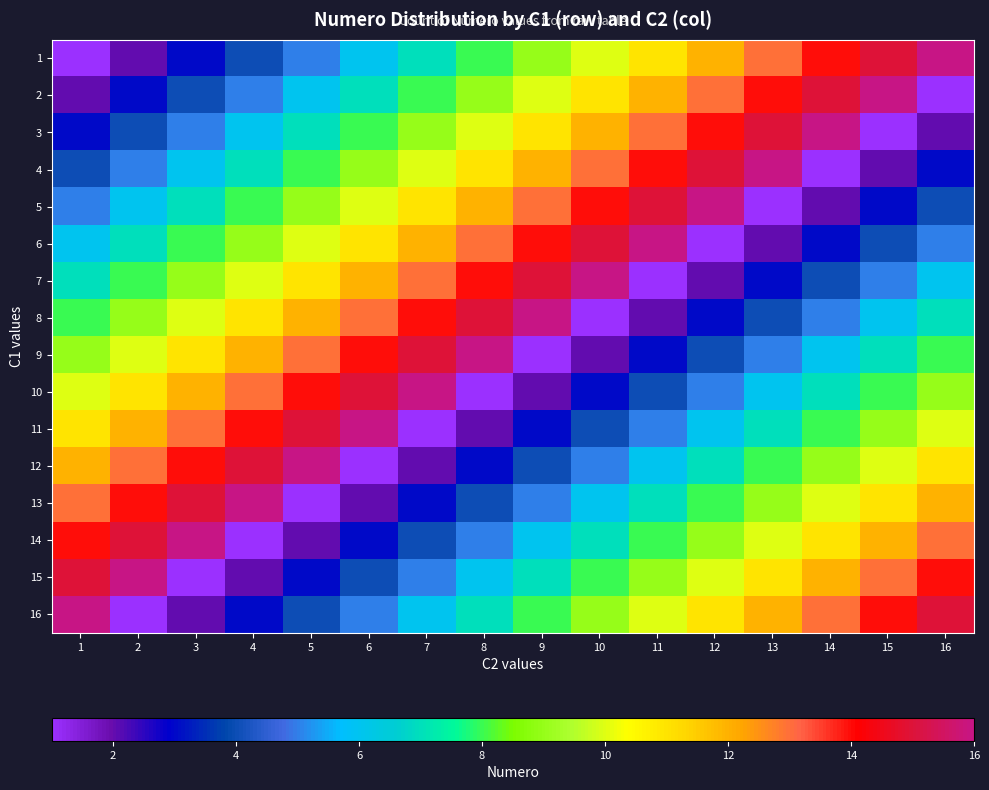

Reading left to right, what are all the values shown in this chart?

1: 1=1	2=2	3=3	4=4	5=5	6=6	7=7	8=8	9=9	10=10	11=11	12=12	13=13	14=14	15=15	16=16
2: 1=2	2=3	3=4	4=5	5=6	6=7	7=8	8=9	9=10	10=11	11=12	12=13	13=14	14=15	15=16	16=1
3: 1=3	2=4	3=5	4=6	5=7	6=8	7=9	8=10	9=11	10=12	11=13	12=14	13=15	14=16	15=1	16=2
4: 1=4	2=5	3=6	4=7	5=8	6=9	7=10	8=11	9=12	10=13	11=14	12=15	13=16	14=1	15=2	16=3
5: 1=5	2=6	3=7	4=8	5=9	6=10	7=11	8=12	9=13	10=14	11=15	12=16	13=1	14=2	15=3	16=4
6: 1=6	2=7	3=8	4=9	5=10	6=11	7=12	8=13	9=14	10=15	11=16	12=1	13=2	14=3	15=4	16=5
7: 1=7	2=8	3=9	4=10	5=11	6=12	7=13	8=14	9=15	10=16	11=1	12=2	13=3	14=4	15=5	16=6
8: 1=8	2=9	3=10	4=11	5=12	6=13	7=14	8=15	9=16	10=1	11=2	12=3	13=4	14=5	15=6	16=7
9: 1=9	2=10	3=11	4=12	5=13	6=14	7=15	8=16	9=1	10=2	11=3	12=4	13=5	14=6	15=7	16=8
10: 1=10	2=11	3=12	4=13	5=14	6=15	7=16	8=1	9=2	10=3	11=4	12=5	13=6	14=7	15=8	16=9
11: 1=11	2=12	3=13	4=14	5=15	6=16	7=1	8=2	9=3	10=4	11=5	12=6	13=7	14=8	15=9	16=10
12: 1=12	2=13	3=14	4=15	5=16	6=1	7=2	8=3	9=4	10=5	11=6	12=7	13=8	14=9	15=10	16=11
13: 1=13	2=14	3=15	4=16	5=1	6=2	7=3	8=4	9=5	10=6	11=7	12=8	13=9	14=10	15=11	16=12
14: 1=14	2=15	3=16	4=1	5=2	6=3	7=4	8=5	9=6	10=7	11=8	12=9	13=10	14=11	15=12	16=13
15: 1=15	2=16	3=1	4=2	5=3	6=4	7=5	8=6	9=7	10=8	11=9	12=10	13=11	14=12	15=13	16=14
16: 1=16	2=1	3=2	4=3	5=4	6=5	7=6	8=7	9=8	10=9	11=10	12=11	13=12	14=13	15=14	16=15